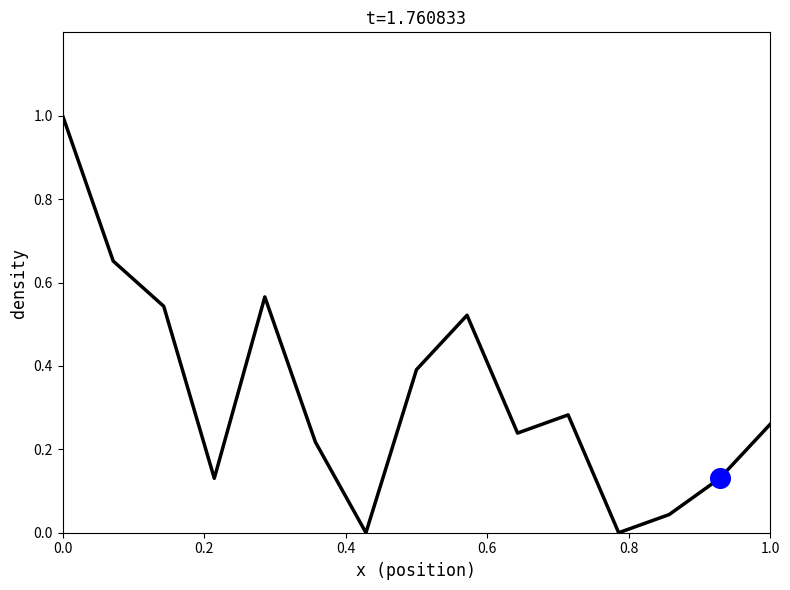

What is the greatest value displayed?

1.0